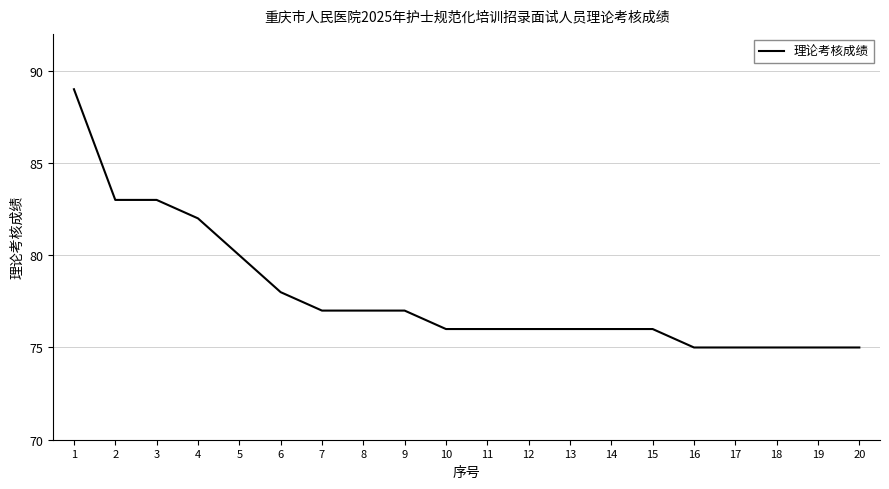

Does the chart display data point markers on the line(s)?

No